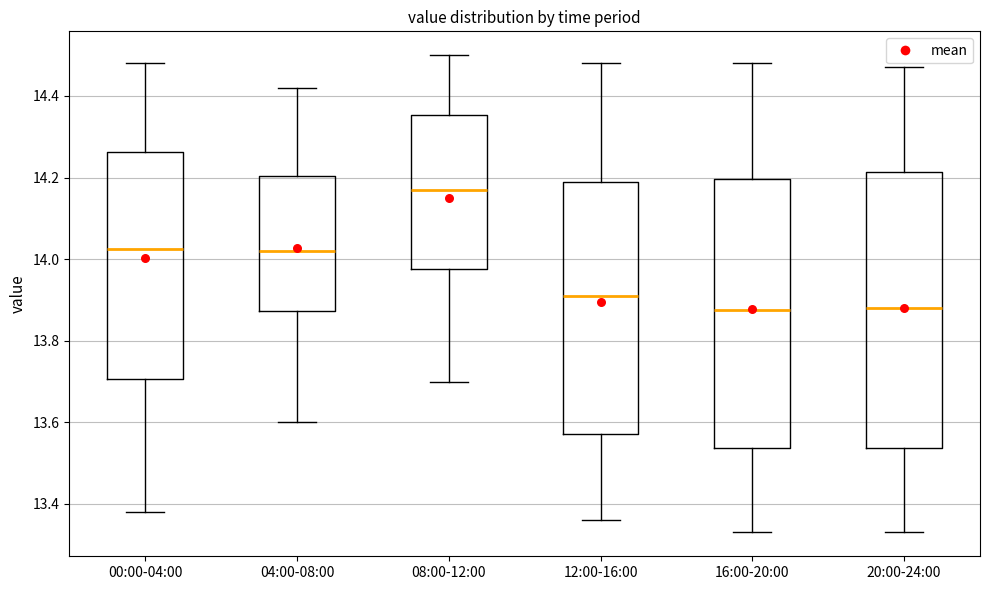

Reading left to right, read every box against the y-axis: the position of its median line, the range the box covers, and the ends of its whiskers. The values are not printed on the chart, so give them approximately, as read against the axis.

00:00-04:00: median 14.02, box 13.70 to 14.26, whiskers 13.38 to 14.48
04:00-08:00: median 14.02, box 13.88 to 14.20, whiskers 13.60 to 14.42
08:00-12:00: median 14.18, box 13.98 to 14.36, whiskers 13.70 to 14.50
12:00-16:00: median 13.92, box 13.58 to 14.20, whiskers 13.36 to 14.48
16:00-20:00: median 13.88, box 13.54 to 14.20, whiskers 13.34 to 14.48
20:00-24:00: median 13.88, box 13.54 to 14.22, whiskers 13.34 to 14.48